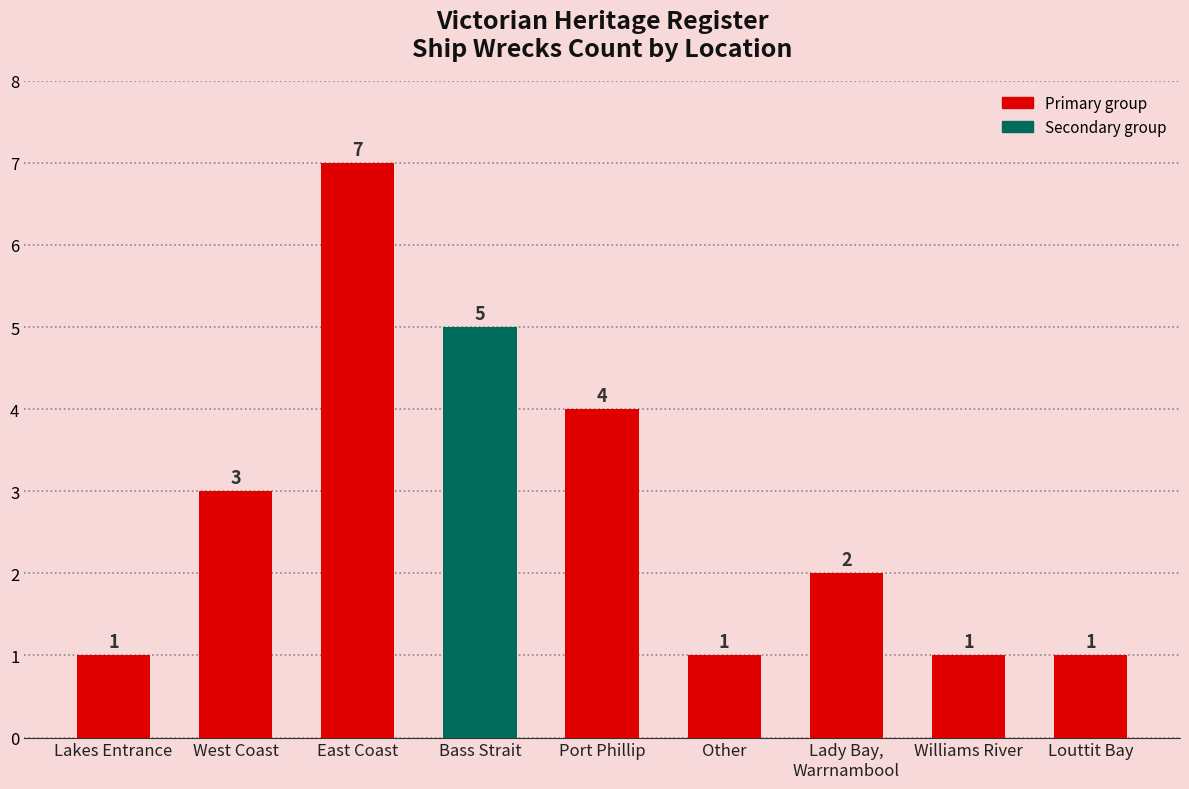

Reading right to left, extract all data points from this chart.

Louttit Bay=1	Williams River=1	Lady Bay,
Warrnambool=2	Other=1	Port Phillip=4	Bass Strait=5	East Coast=7	West Coast=3	Lakes Entrance=1